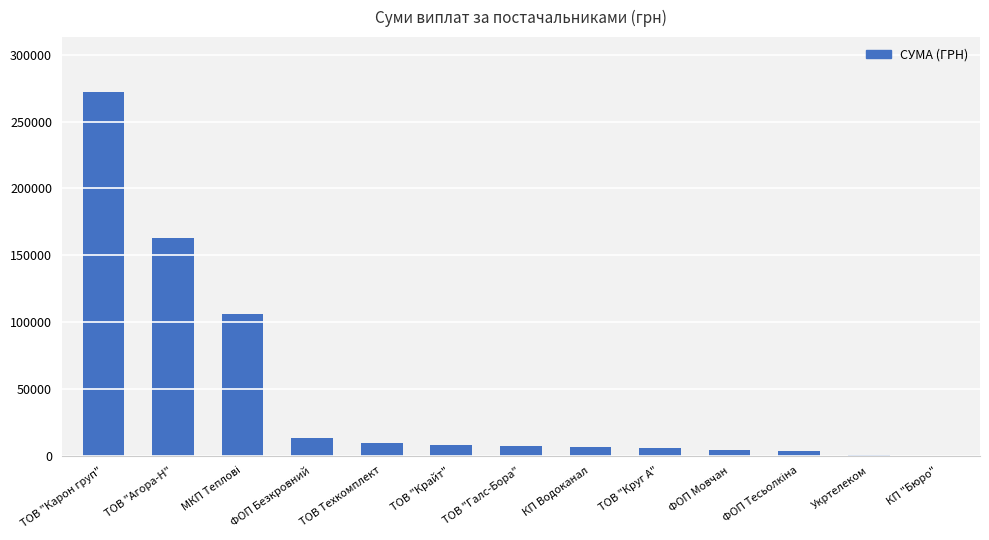

Between Укртелеком and ТОВ "Крайт", which is larger?

ТОВ "Крайт"